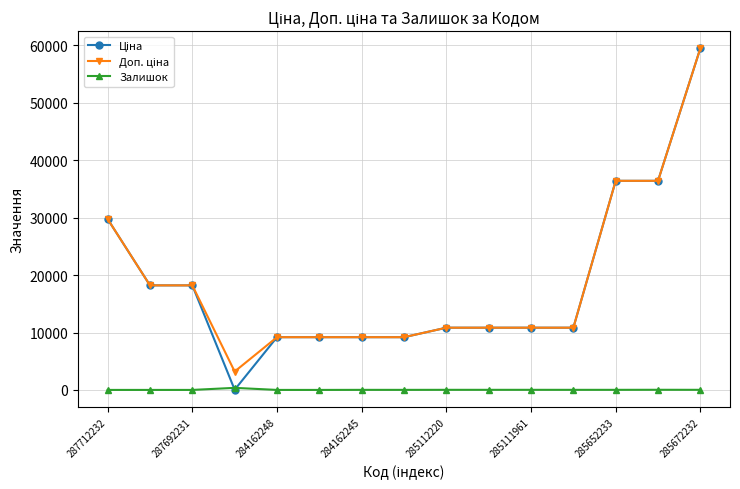

At how many categories does at least one series exceed 28714?

4